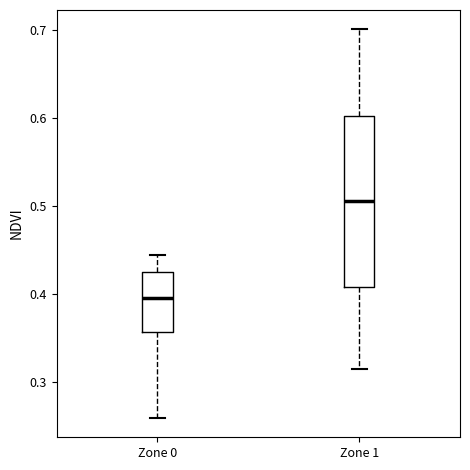

Which box has the lowest median line?

Zone 0